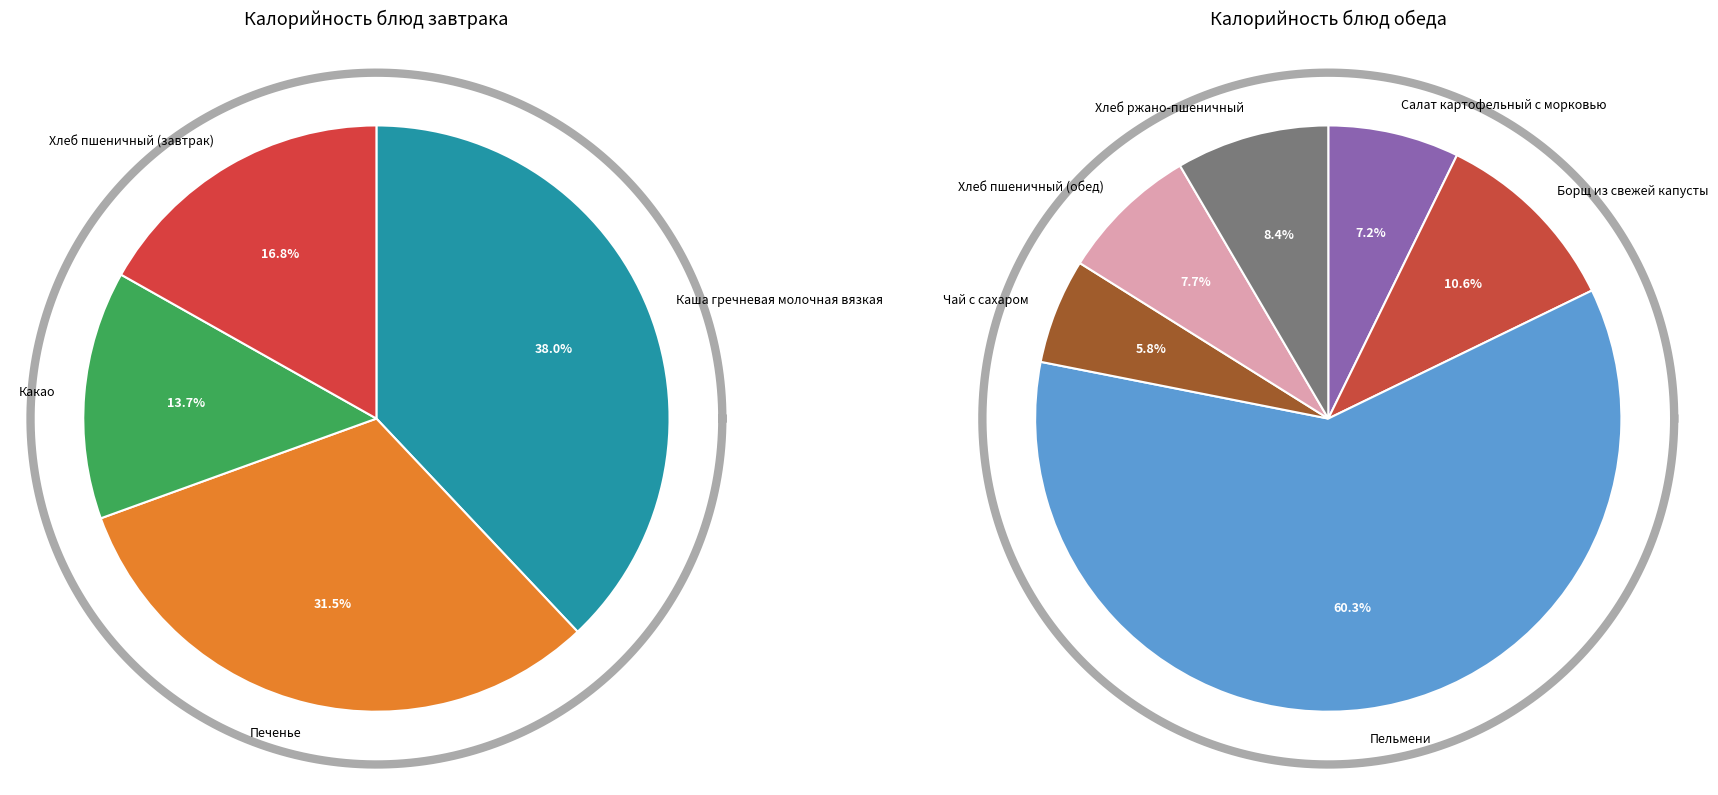

True or false: Какао accounts for 16% of the total.

False